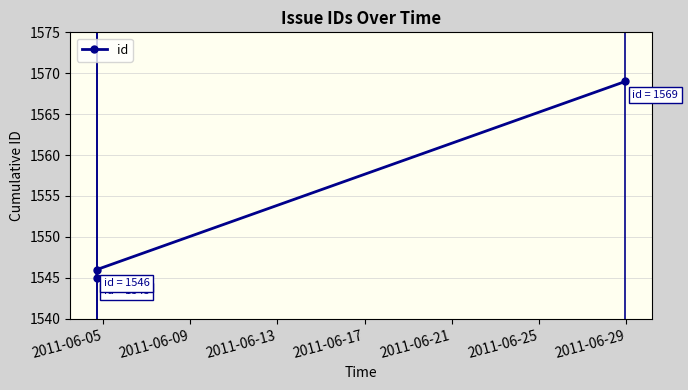

What is the value of the 1st point from the left?

1545